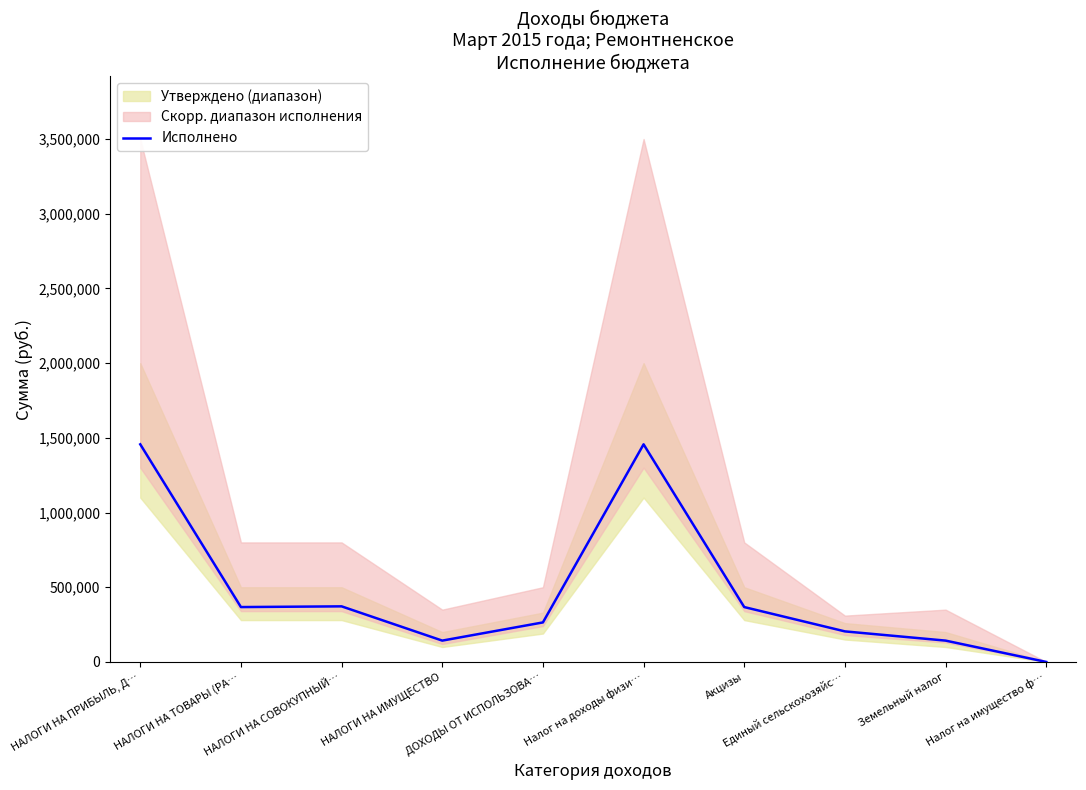

How many categories are shown in the chart?

10